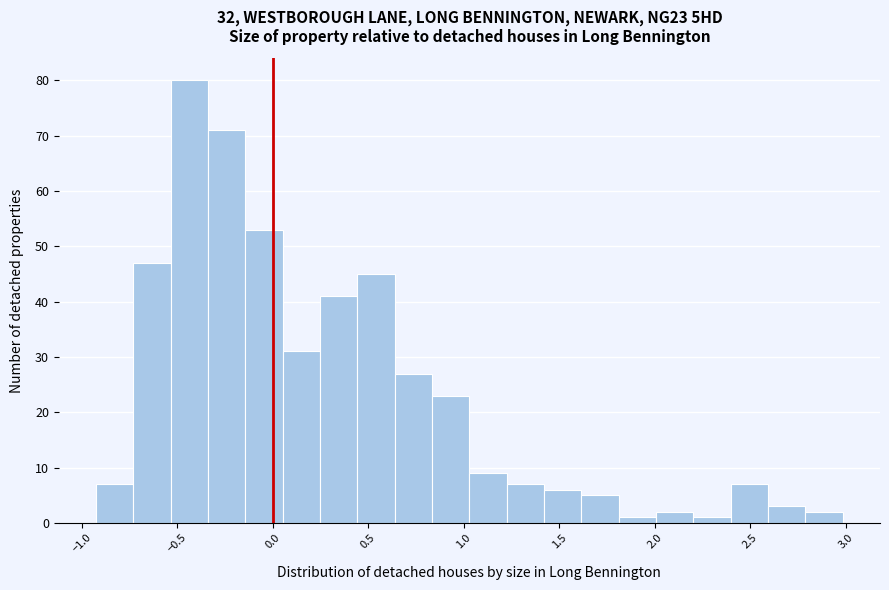

Read against the x-axis, roughly where is the centre of the tallest bar?

-0.45